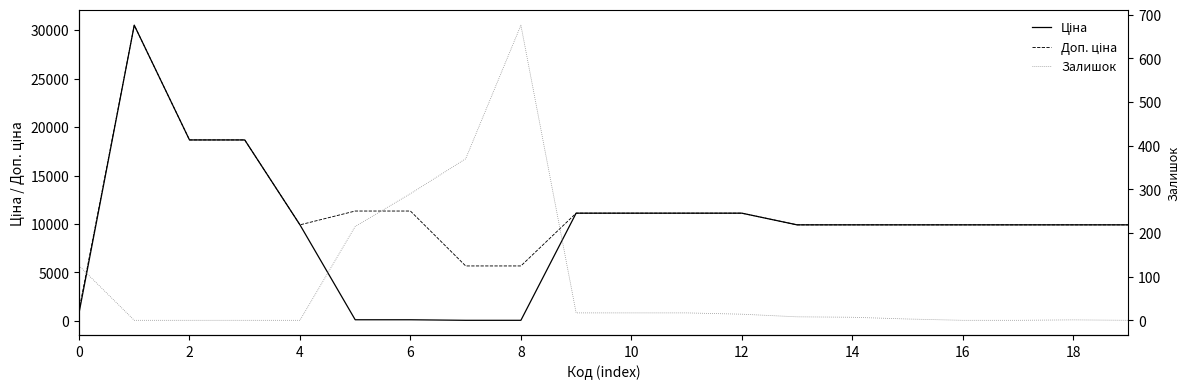

How many interior local peaks does the Залишок series have?

2